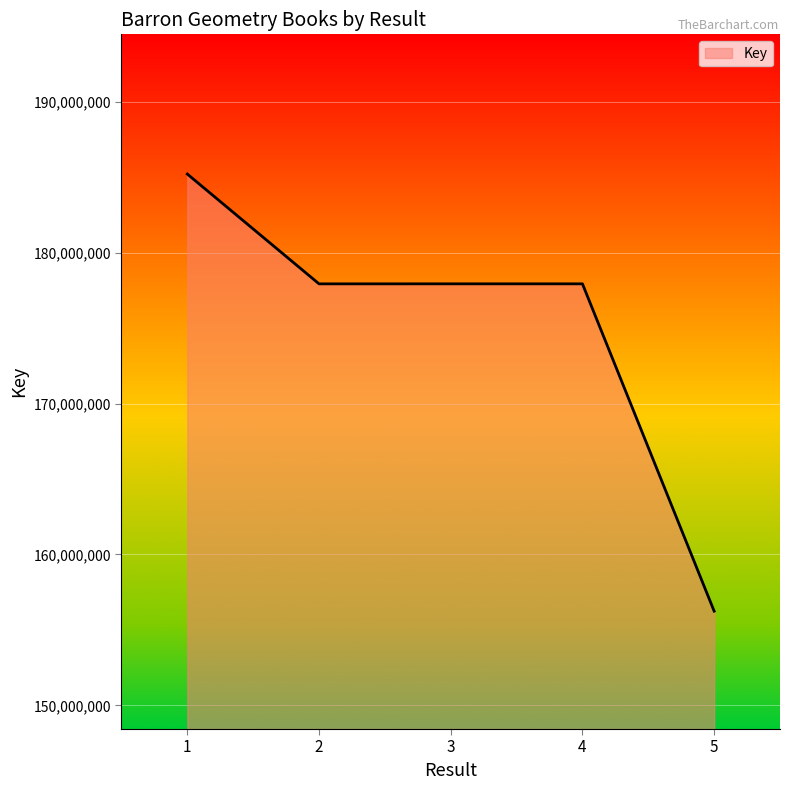

What is the difference between the second highest and minimum values?

21690554